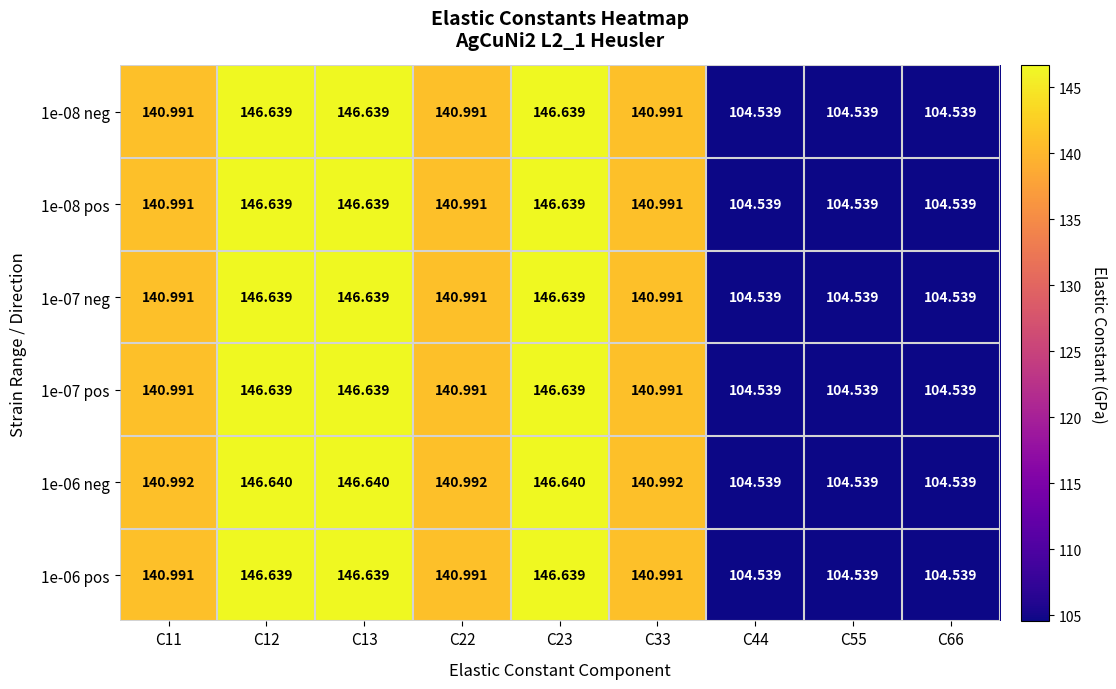

What is the total value across all series at C12?

879.8